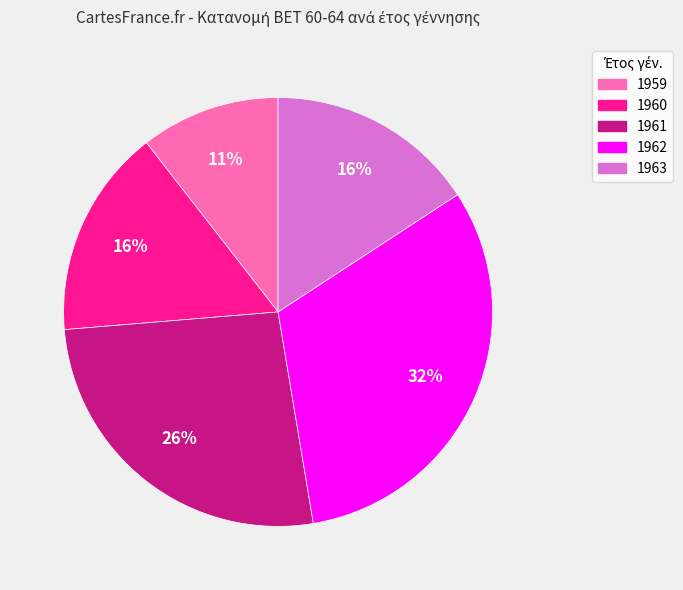

What percentage is the 1959 slice, to the nearest percent?

11%